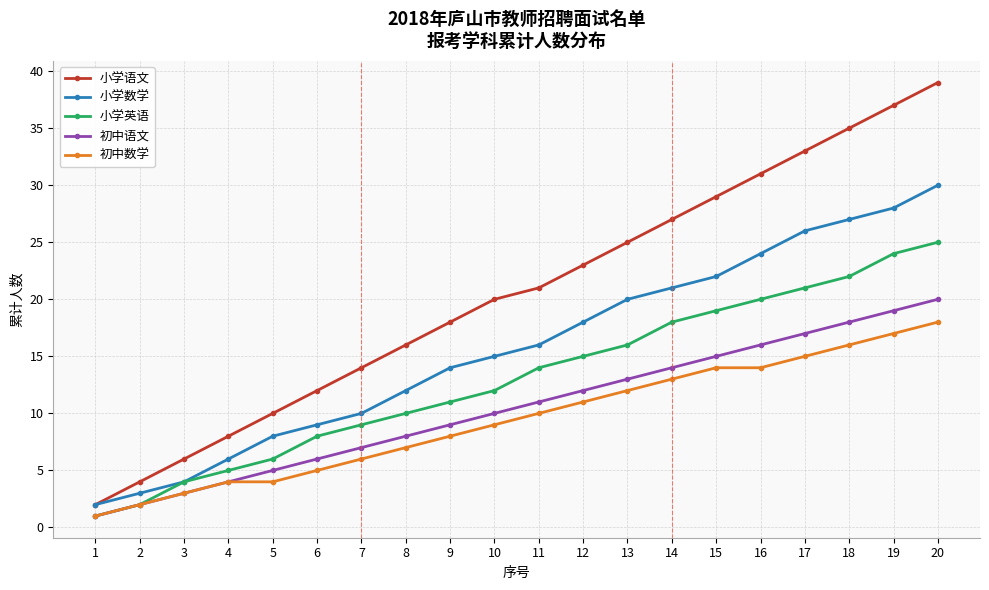

Reading left to right, transcribe all the data shown in this chart.

小学语文: 1=2	2=4	3=6	4=8	5=10	6=12	7=14	8=16	9=18	10=20	11=21	12=23	13=25	14=27	15=29	16=31	17=33	18=35	19=37	20=39
小学数学: 1=2	2=3	3=4	4=6	5=8	6=9	7=10	8=12	9=14	10=15	11=16	12=18	13=20	14=21	15=22	16=24	17=26	18=27	19=28	20=30
小学英语: 1=1	2=2	3=4	4=5	5=6	6=8	7=9	8=10	9=11	10=12	11=14	12=15	13=16	14=18	15=19	16=20	17=21	18=22	19=24	20=25
初中语文: 1=1	2=2	3=3	4=4	5=5	6=6	7=7	8=8	9=9	10=10	11=11	12=12	13=13	14=14	15=15	16=16	17=17	18=18	19=19	20=20
初中数学: 1=1	2=2	3=3	4=4	5=4	6=5	7=6	8=7	9=8	10=9	11=10	12=11	13=12	14=13	15=14	16=14	17=15	18=16	19=17	20=18